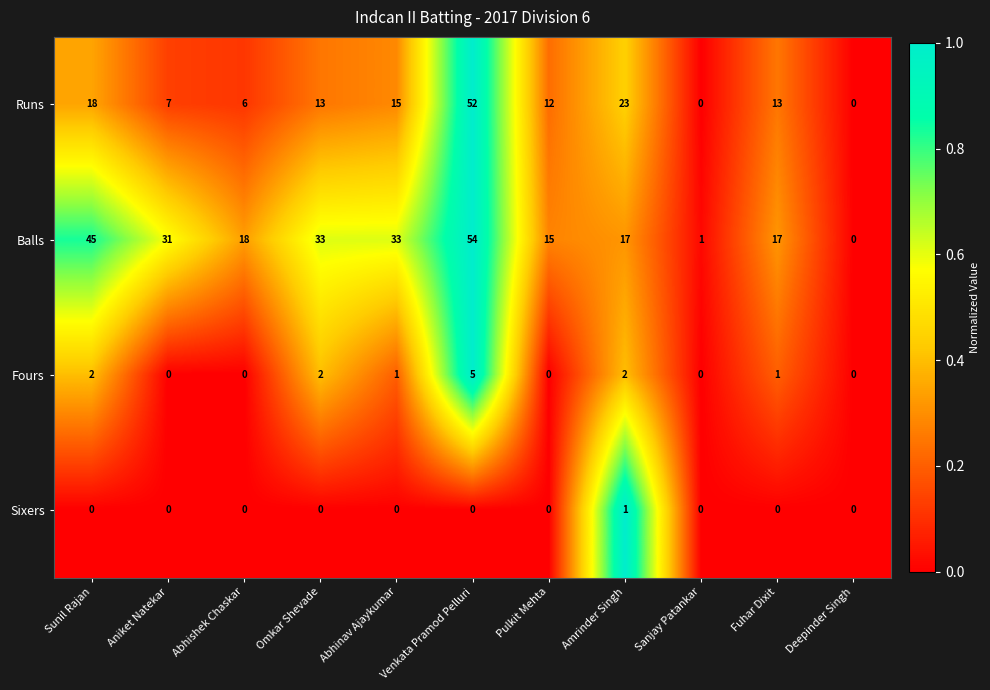

Rank the series by their maximum value, from lowest to highest.

Sixers, Fours, Runs, Balls